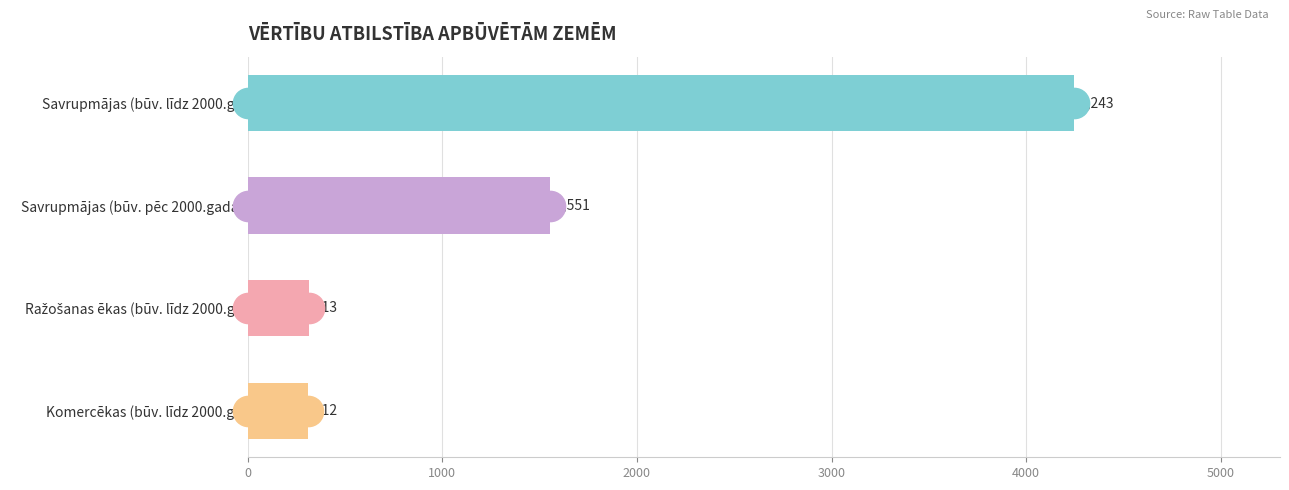

Where is the data nearest to the value 2277?

Savrupmājas (būv. pēc 2000.gada)